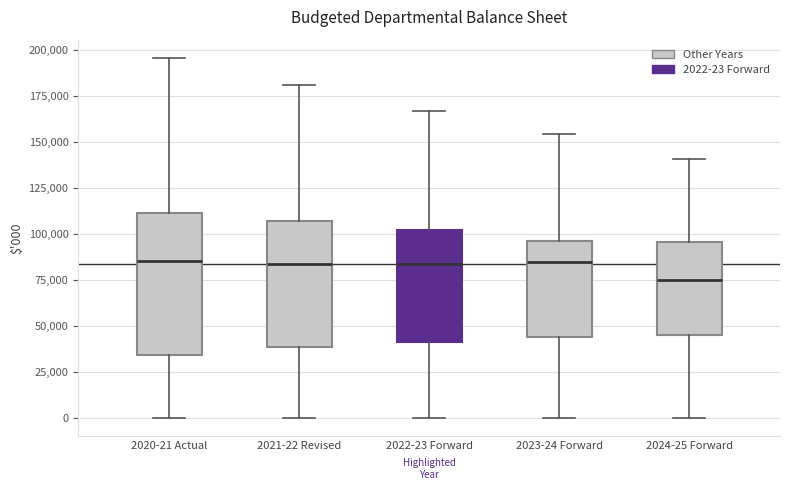

Reading left to right, read every box against the y-axis: the position of its median line, the range the box covers, and the ends of its whiskers. The values are not printed on the chart, so give them approximately, as read against the axis.

2020-21 Actual: median 85000, box 35000 to 110000, whiskers 0 to 195000
2021-22 Revised: median 85000, box 40000 to 105000, whiskers 0 to 180000
2022-23 Forward: median 85000, box 40000 to 100000, whiskers 0 to 165000
2023-24 Forward: median 85000, box 45000 to 95000, whiskers 0 to 155000
2024-25 Forward: median 75000, box 45000 to 95000, whiskers 0 to 140000